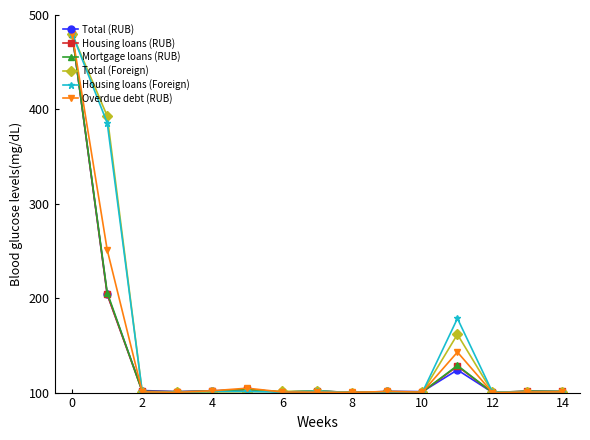

What is the value of the Total (Foreign) point at the 12th from the left?

161.6